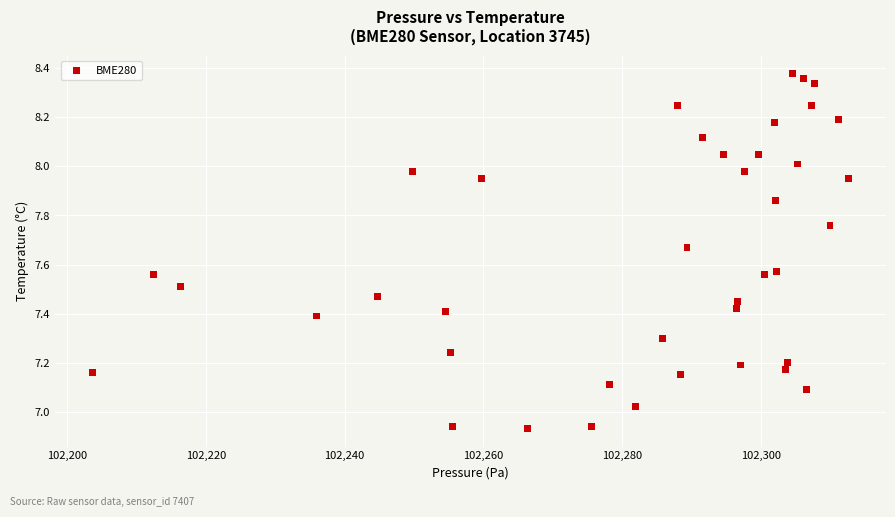

What is the range of X values (max minus min)?

108.9